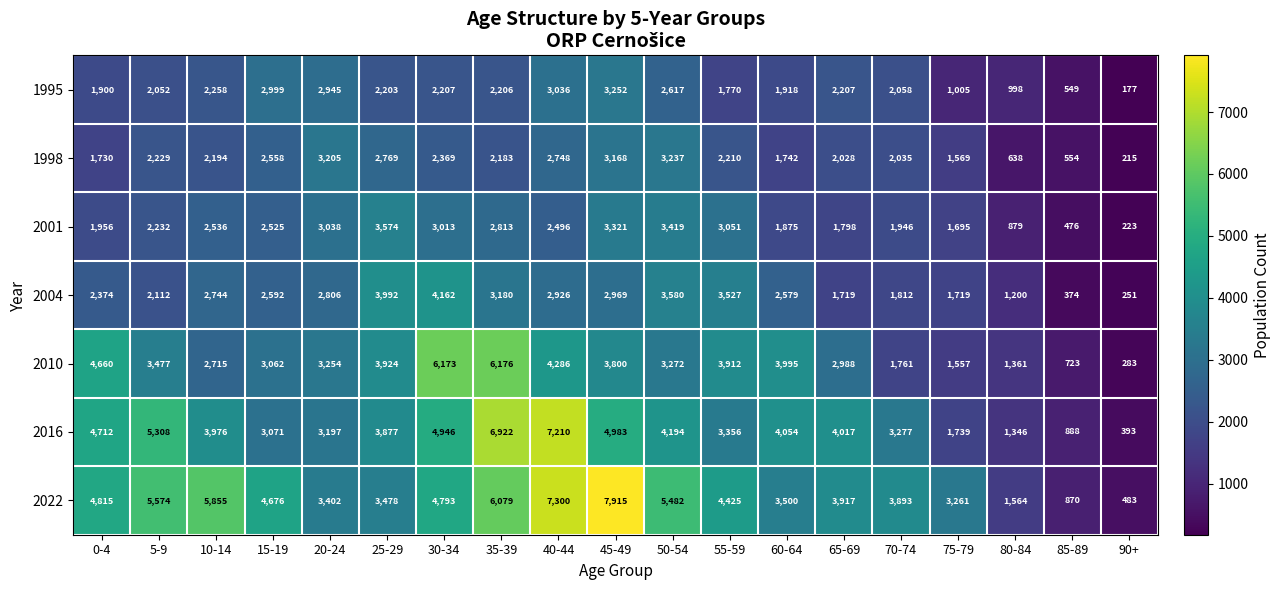

At which label is 2022 closest to 4199?

55-59